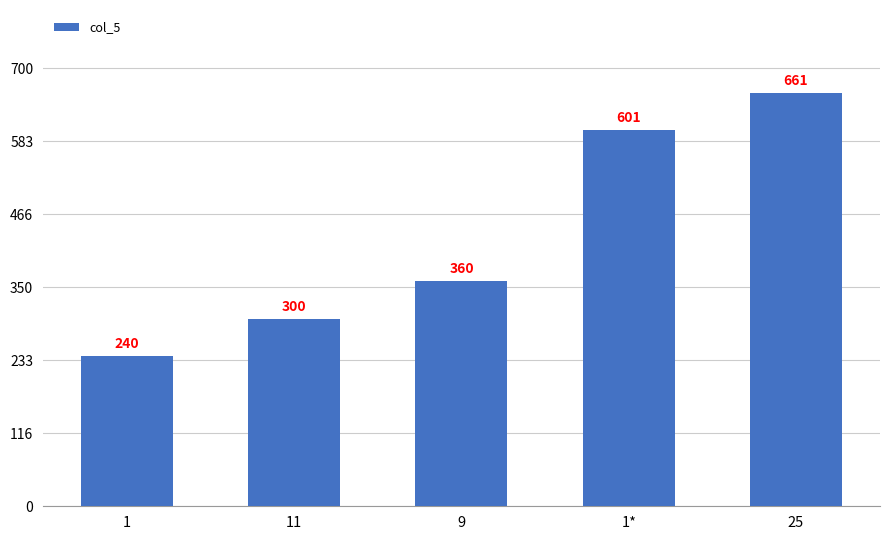

What is the difference between the maximum and minimum values?

421